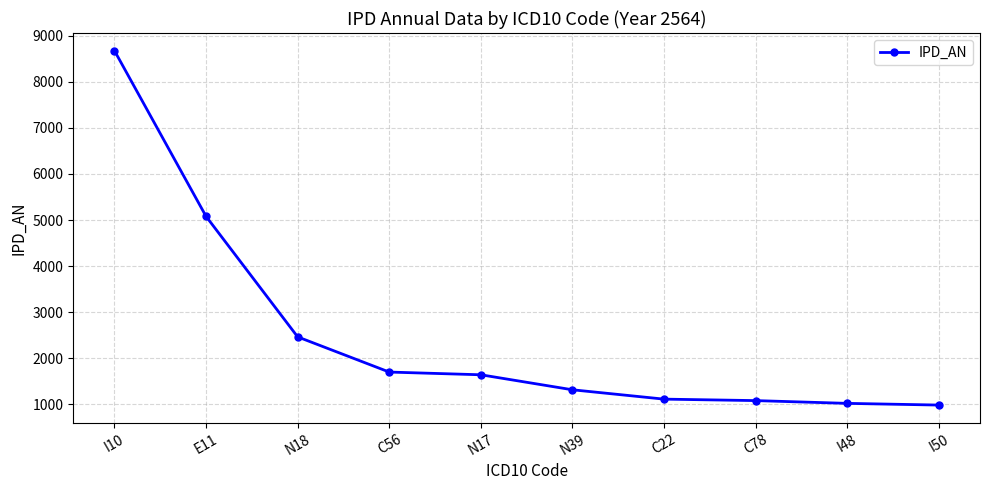

Where is the data nearest to the value 4828?

E11